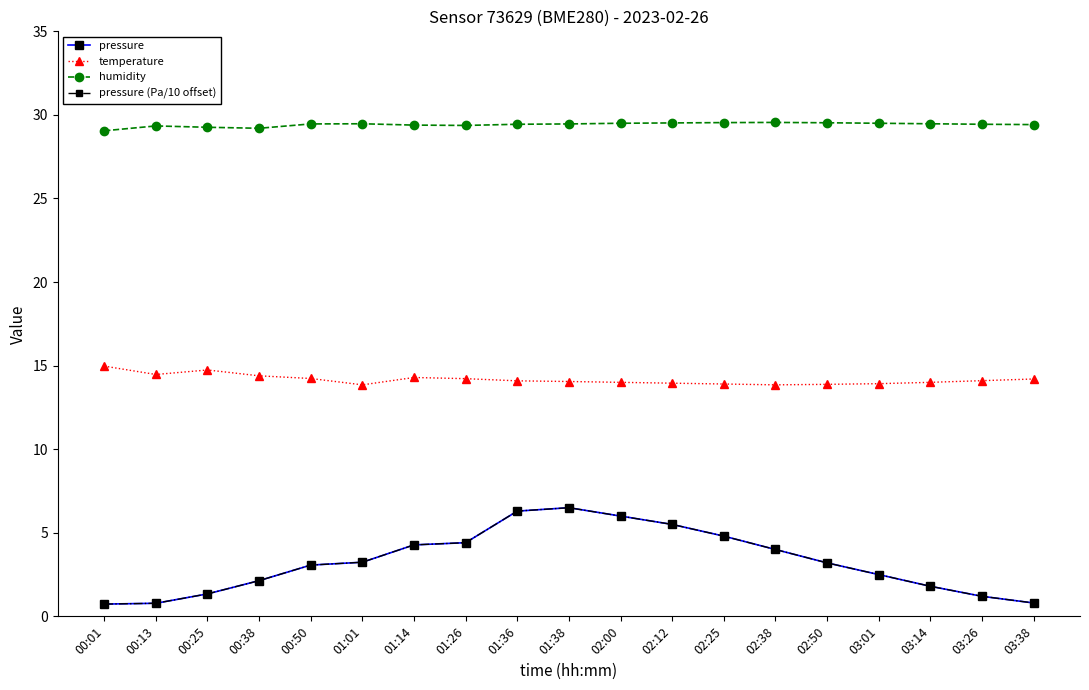

Is this an area chart (filled region under the line)?

No